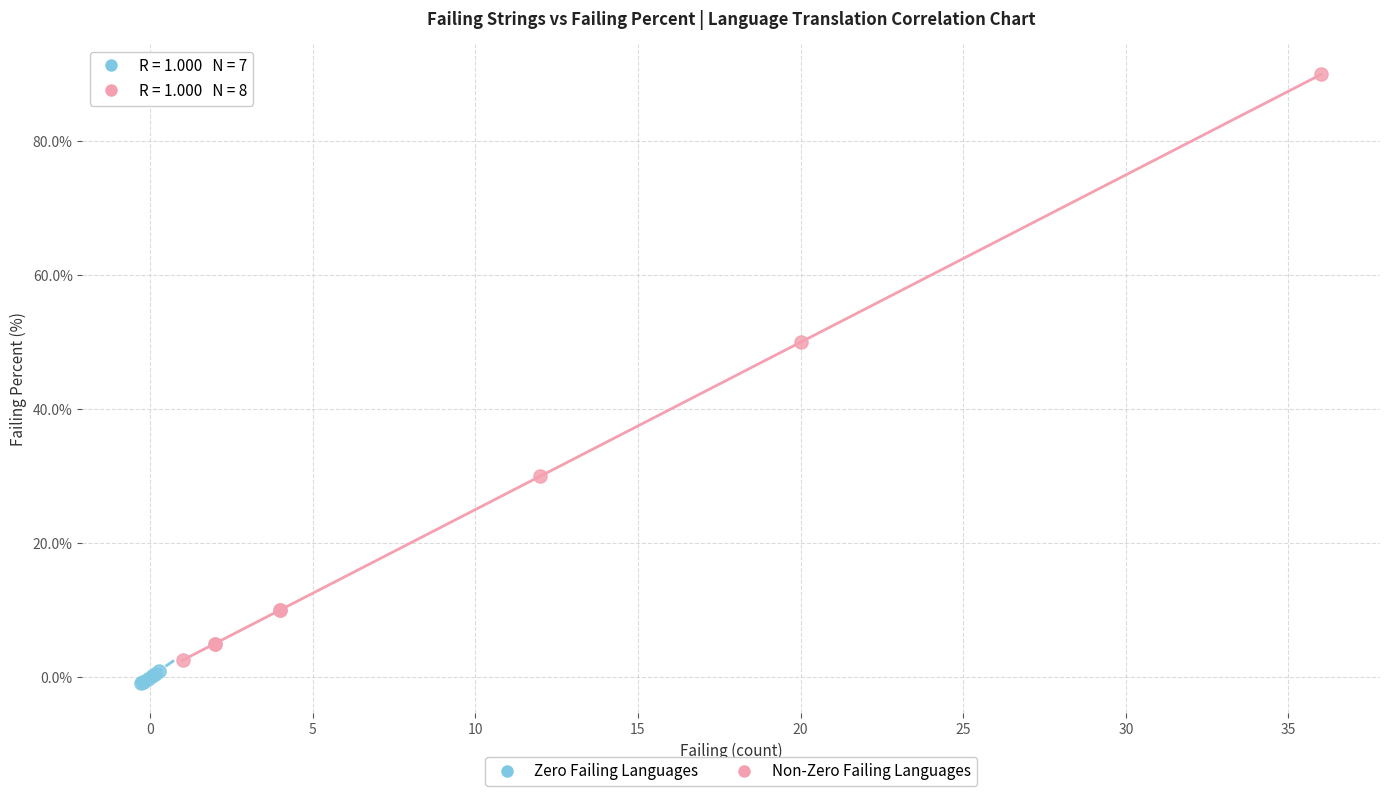

Which series has the widest spread of Y values?

Non-Zero Failing Languages